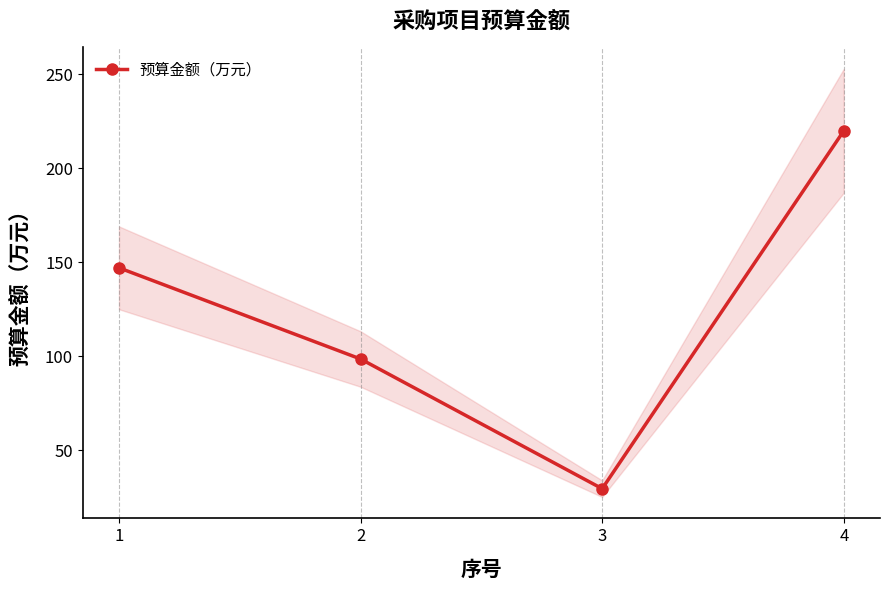

Is it true that the value at 2 is 98.5?

True